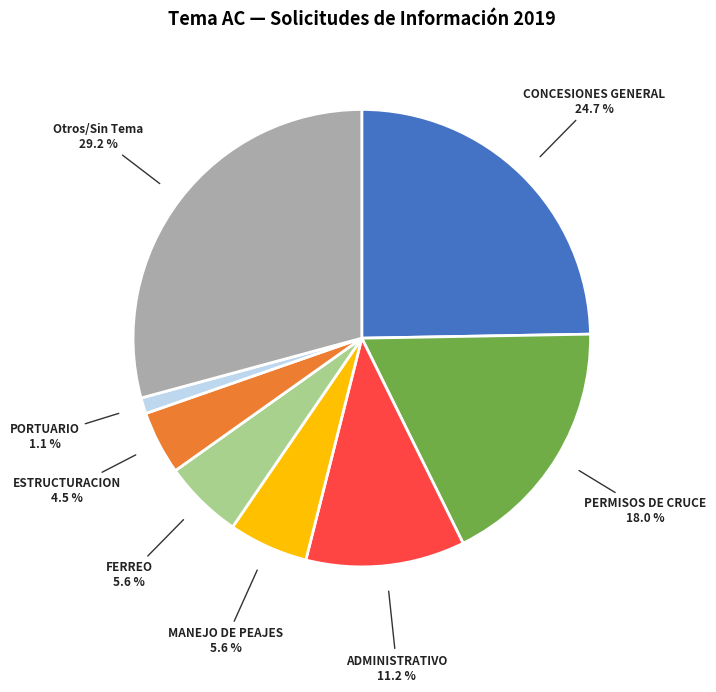

To the nearest percent, what is the difference between the largest and smallest slice percentages?

28%